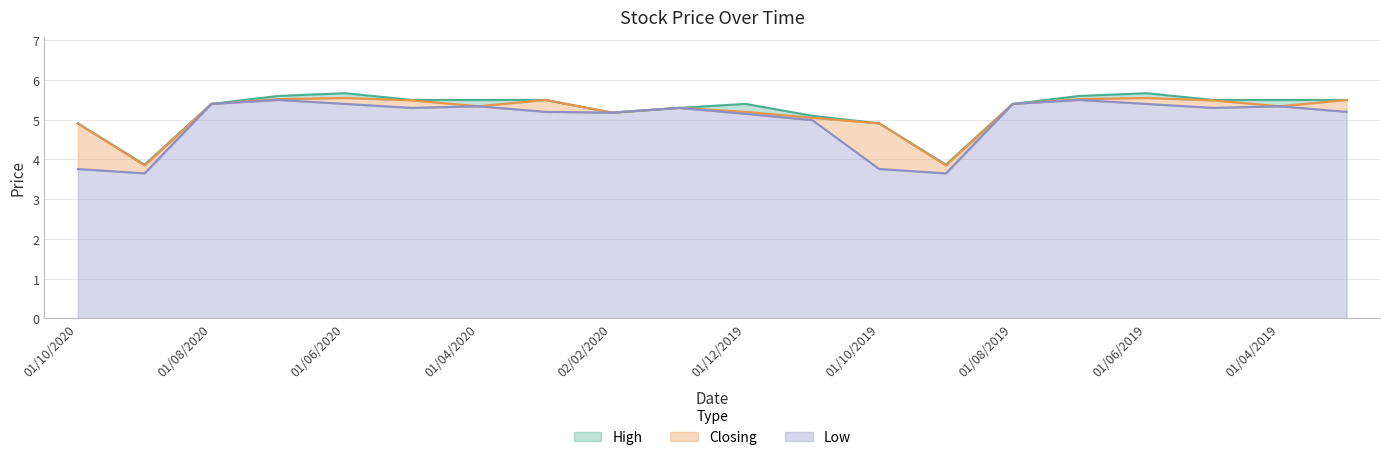

Between 01/11/2019 and 01/07/2019, which is larger?

01/07/2019